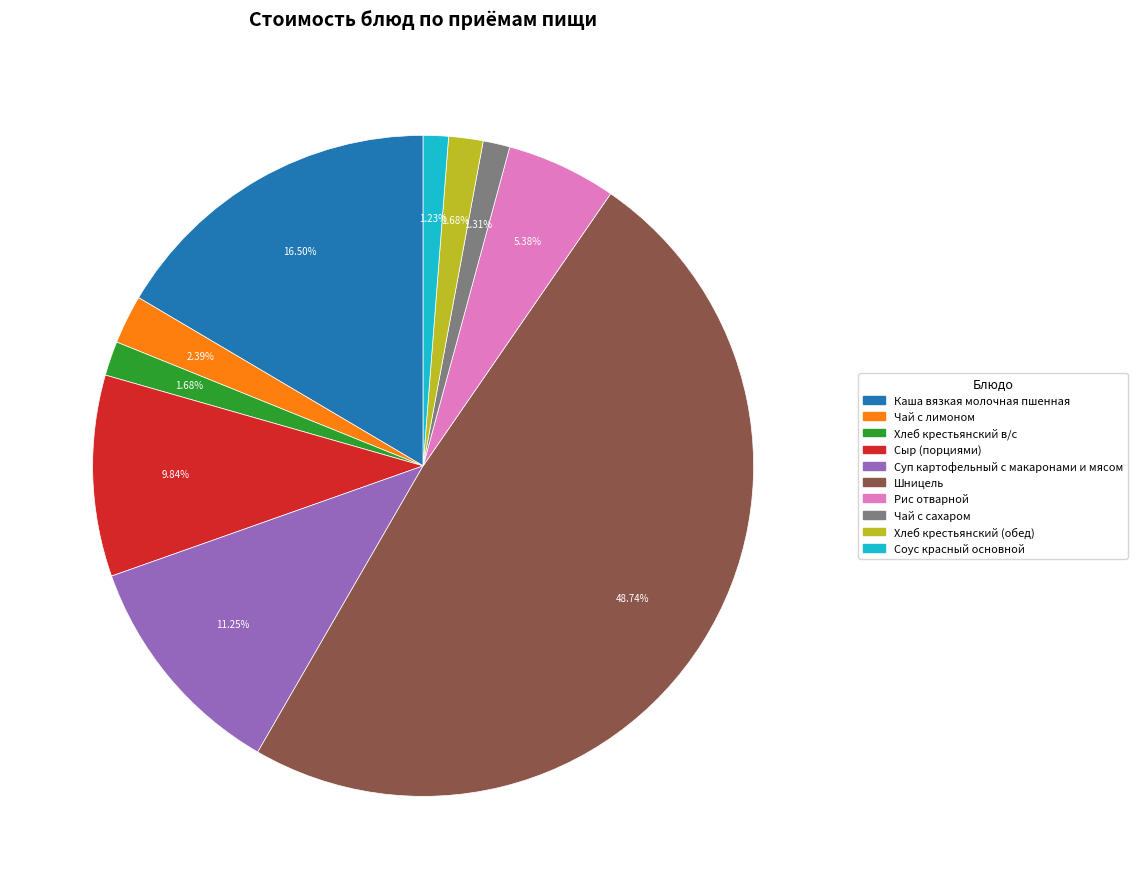

What percentage is the Рис отварной slice, to the nearest percent?

5%